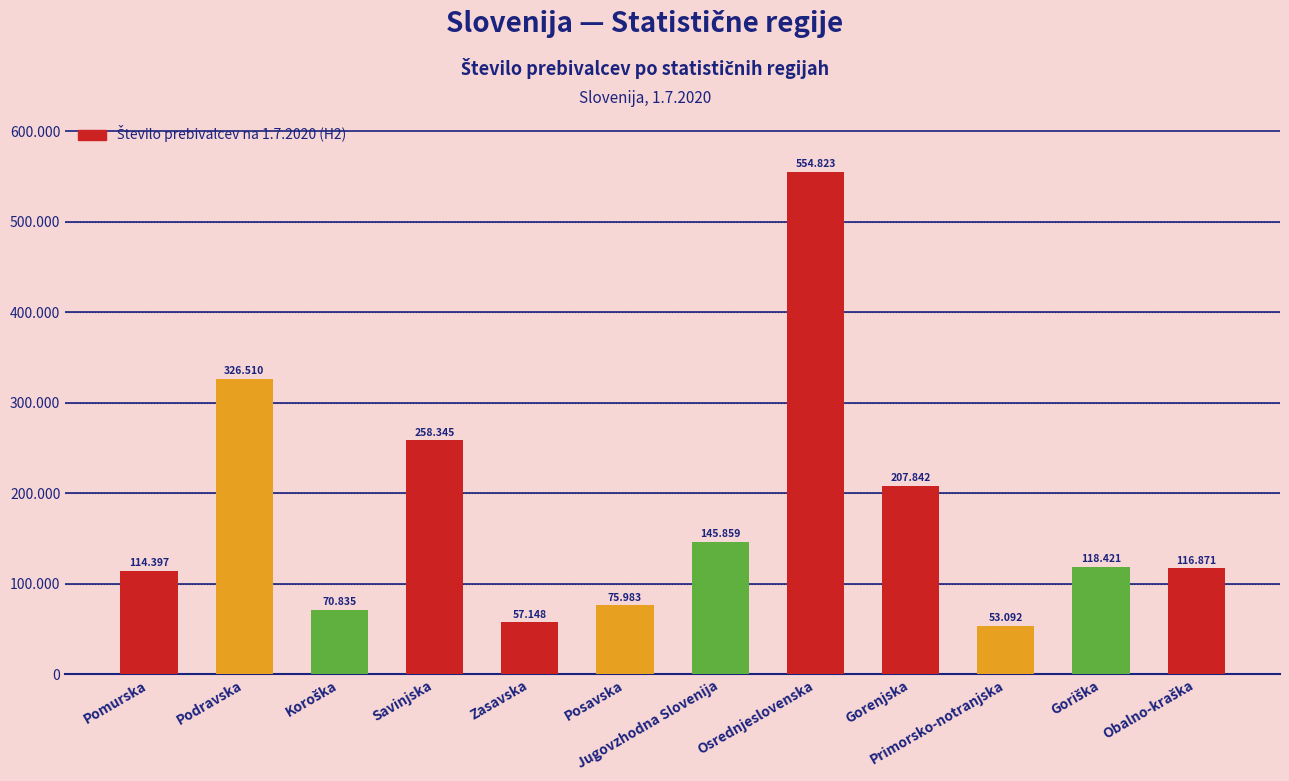

Which label corresponds to the smallest value in the chart?

Primorsko-notranjska